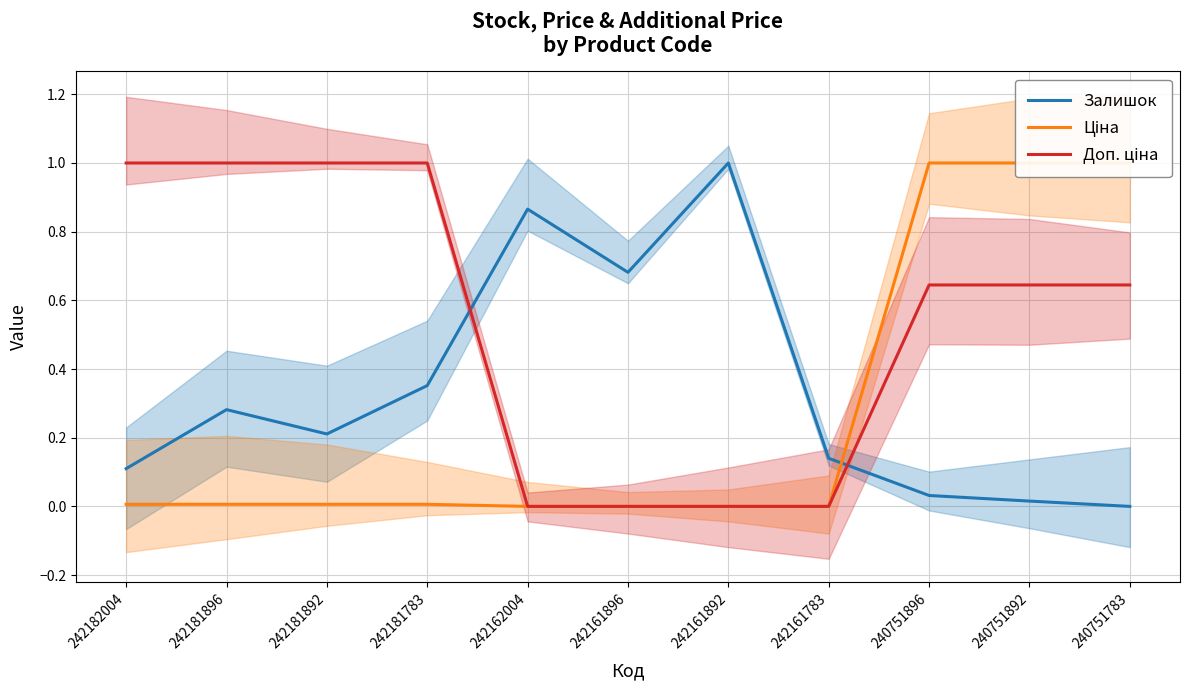

How many lines are shown in the chart?

3